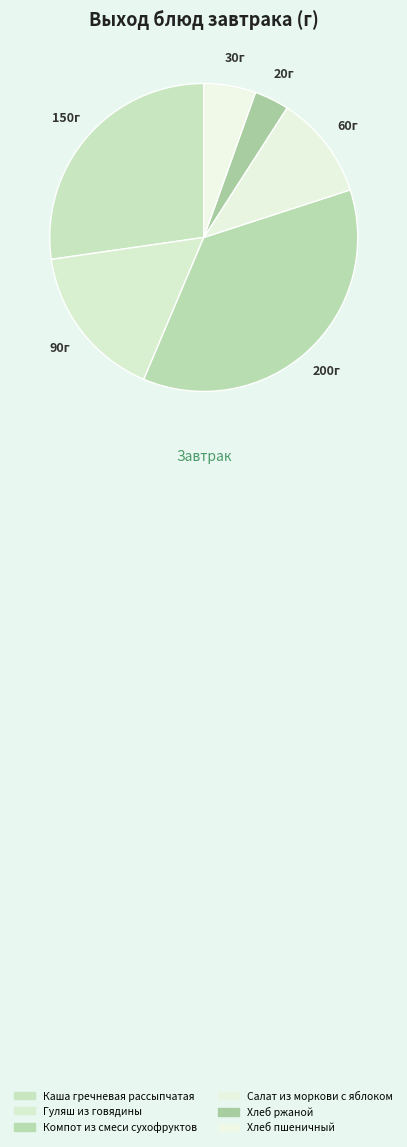

How many segments does this pie chart have?

6